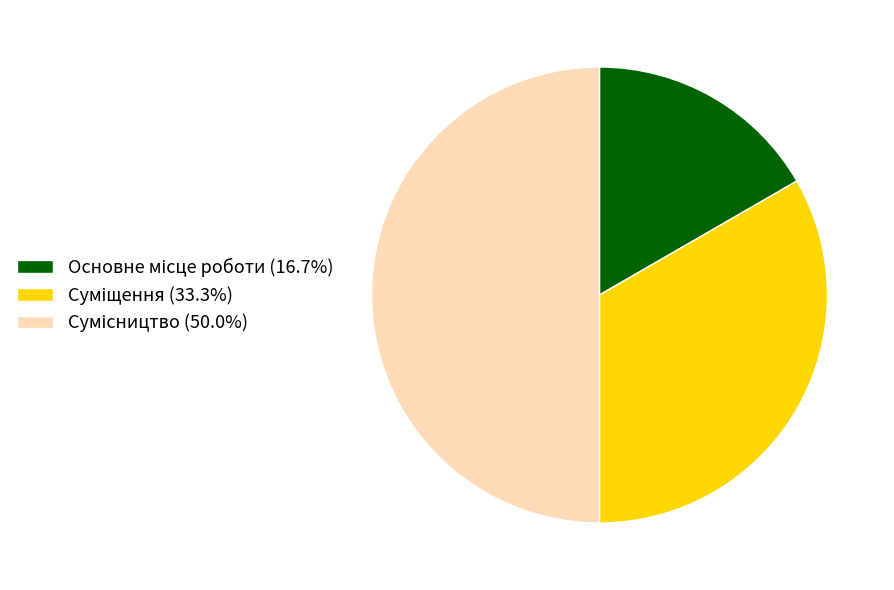

How many slices are in this pie chart?

3